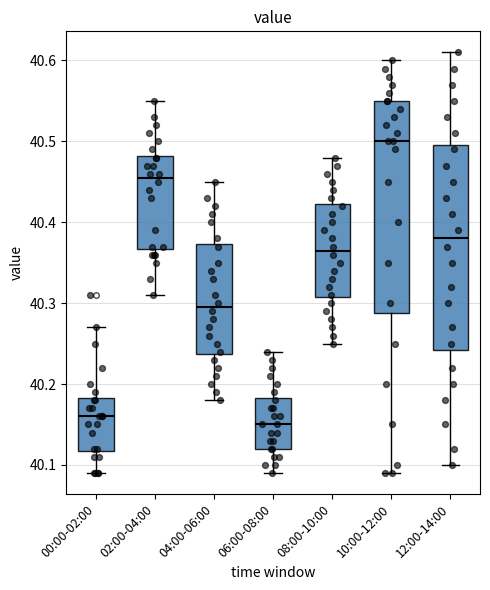

Reading left to right, transcribe this box plot: for each box, give where its median line is, the range the box spans, and where its two whiskers end, as read against the y-axis. The values are not printed on the chart, so give them approximately, as read against the axis.

00:00-02:00: median 40.16, box 40.12 to 40.18, whiskers 40.09 to 40.27
02:00-04:00: median 40.46, box 40.37 to 40.48, whiskers 40.31 to 40.55
04:00-06:00: median 40.30, box 40.24 to 40.37, whiskers 40.18 to 40.45
06:00-08:00: median 40.15, box 40.12 to 40.18, whiskers 40.09 to 40.24
08:00-10:00: median 40.37, box 40.31 to 40.42, whiskers 40.25 to 40.48
10:00-12:00: median 40.50, box 40.29 to 40.55, whiskers 40.09 to 40.60
12:00-14:00: median 40.38, box 40.24 to 40.50, whiskers 40.10 to 40.61